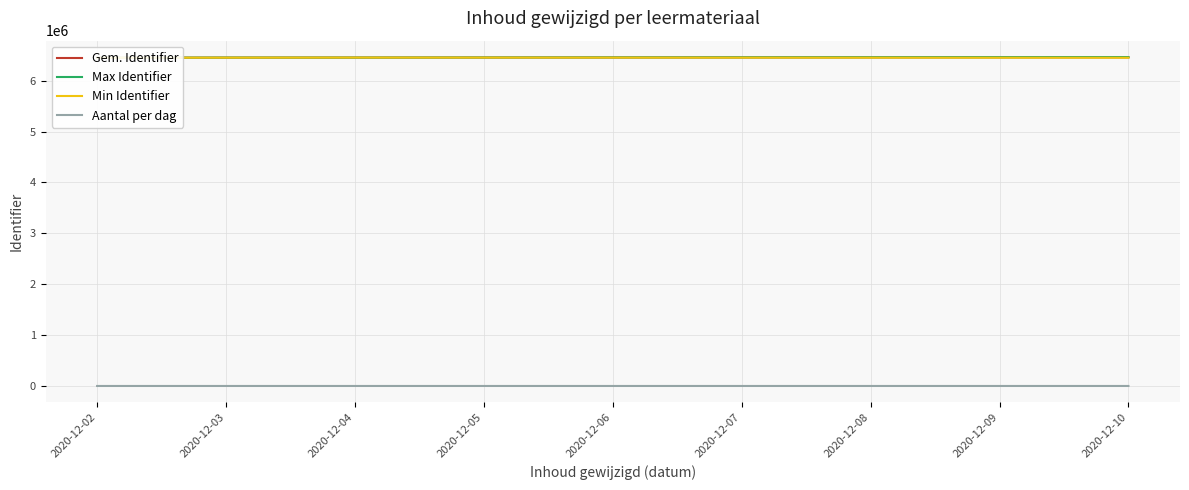

True or false: Aantal per dag has more than 0 interior local peaks.

True